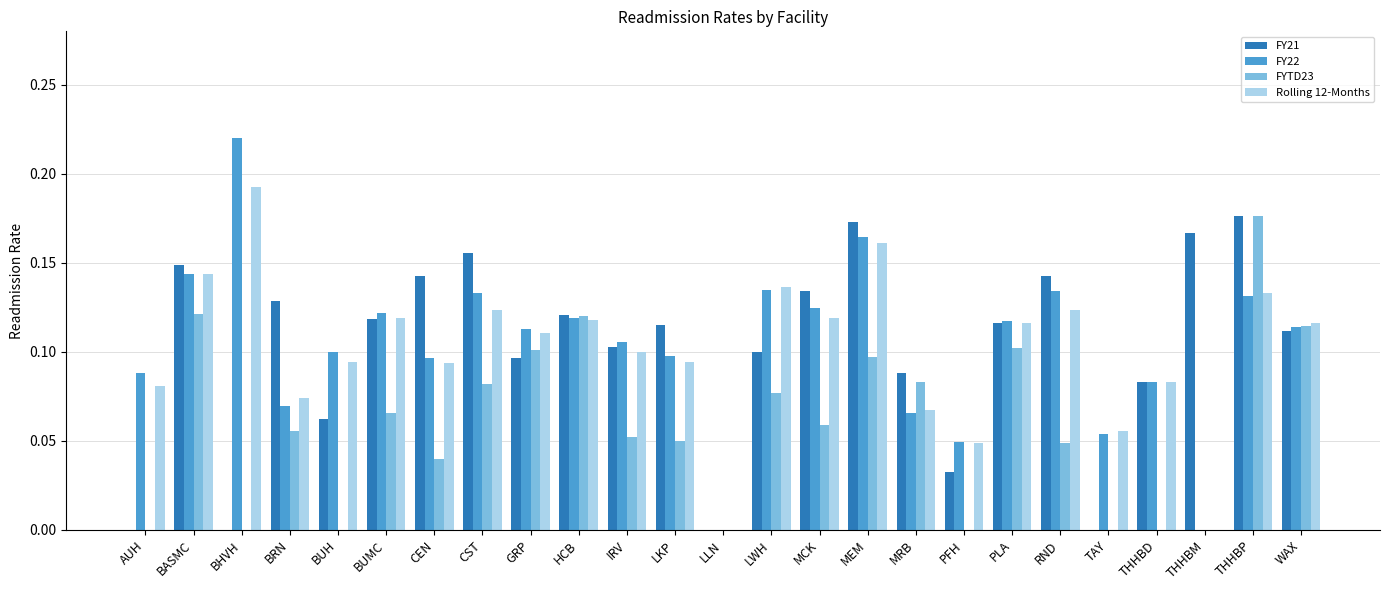

What is the sum of all FY21 values?

2.5